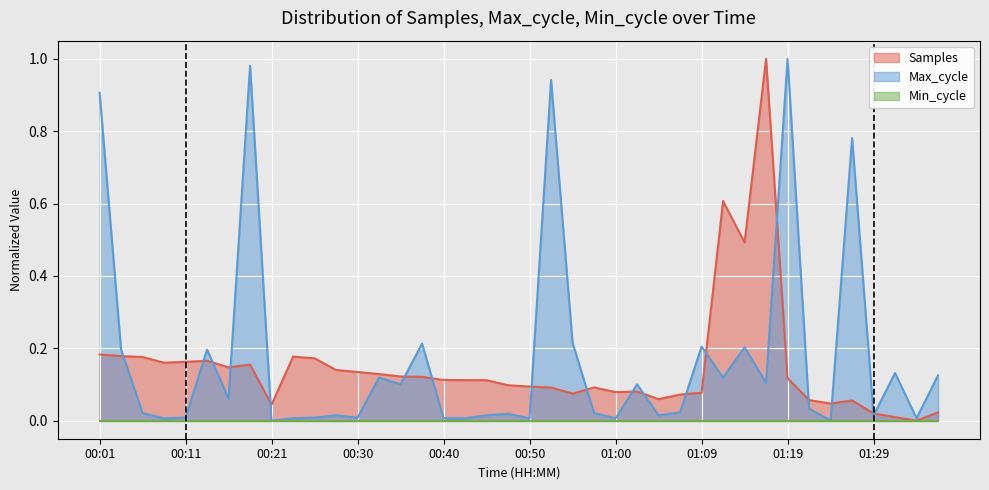

The Samples series shows 0.1 at 00:50. True or false?

True